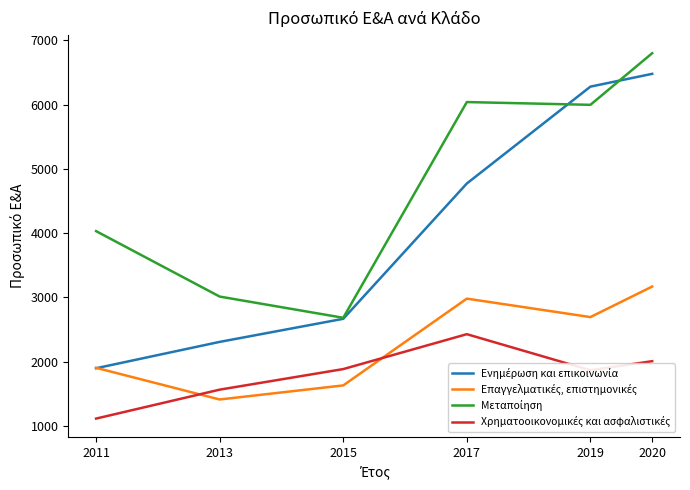

At which category is the sum across all series the highest?

2020